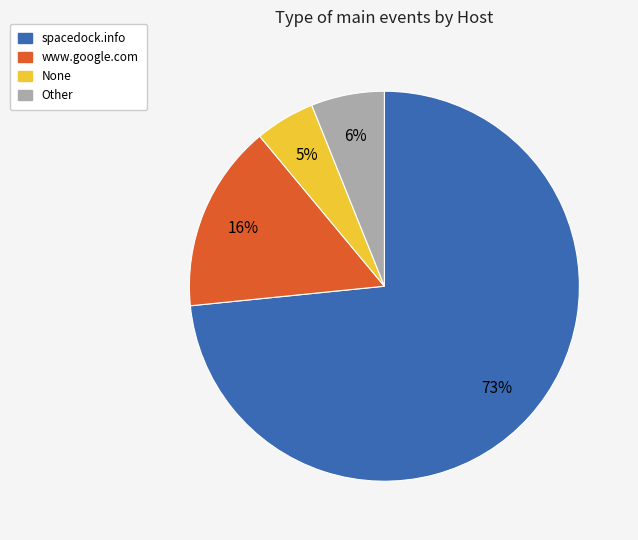

Is there any slice that represents more than half of the pie?

Yes